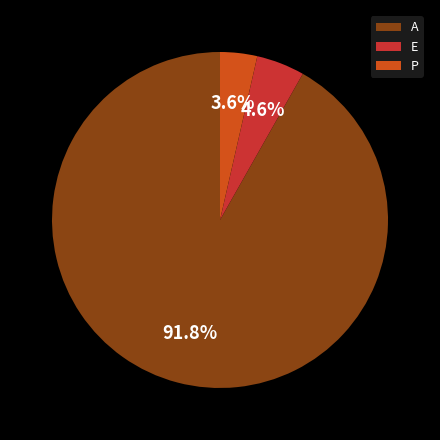

Count the number of slices in the pie.

3